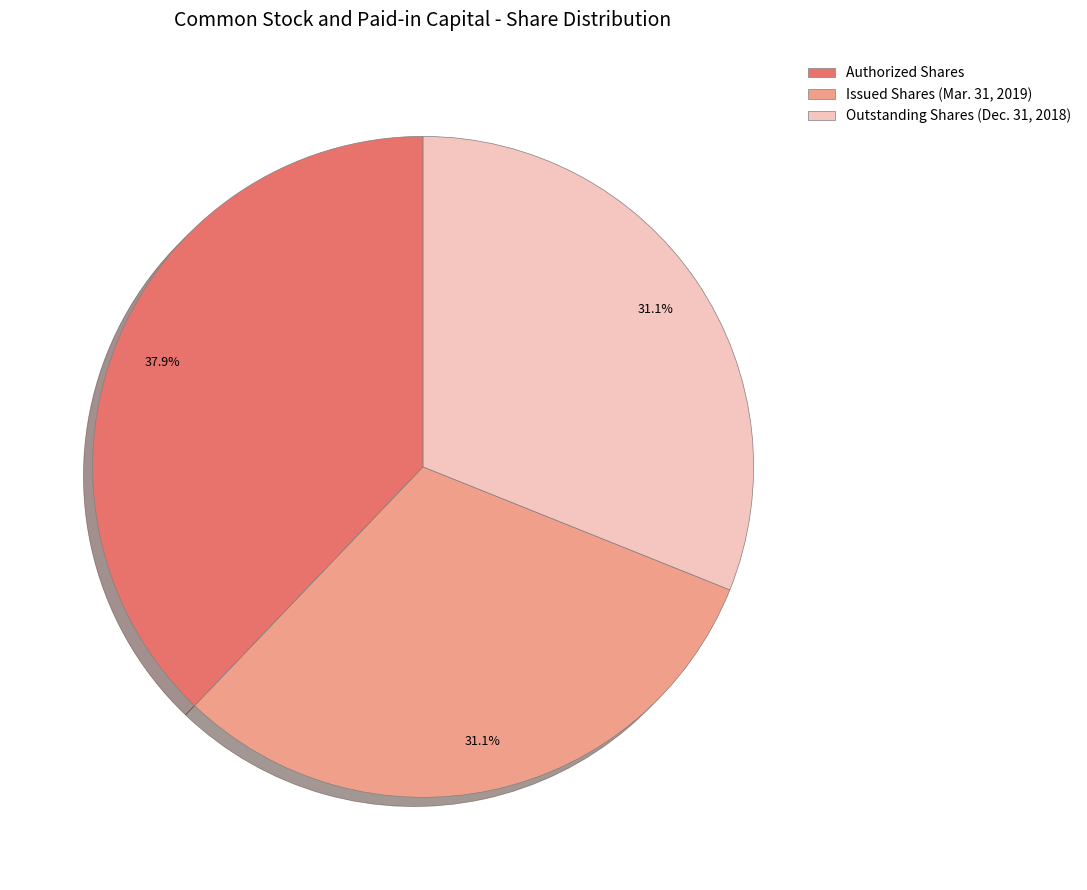

Is it true that Outstanding Shares (Dec. 31, 2018) is 31% of the pie?

True